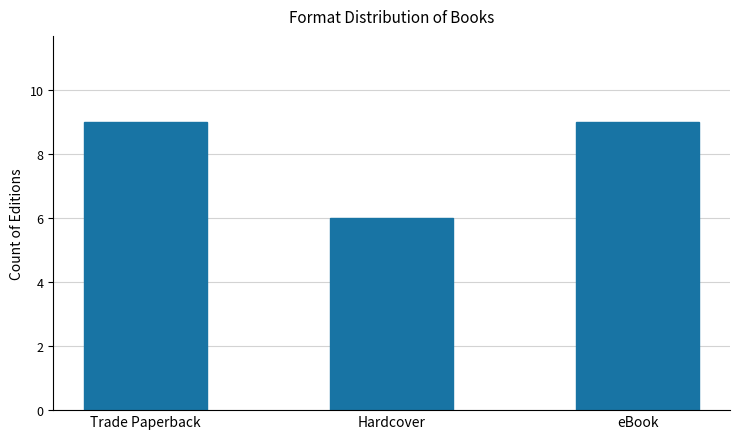

Reading left to right, what are all the values shown in this chart?

9	6	9